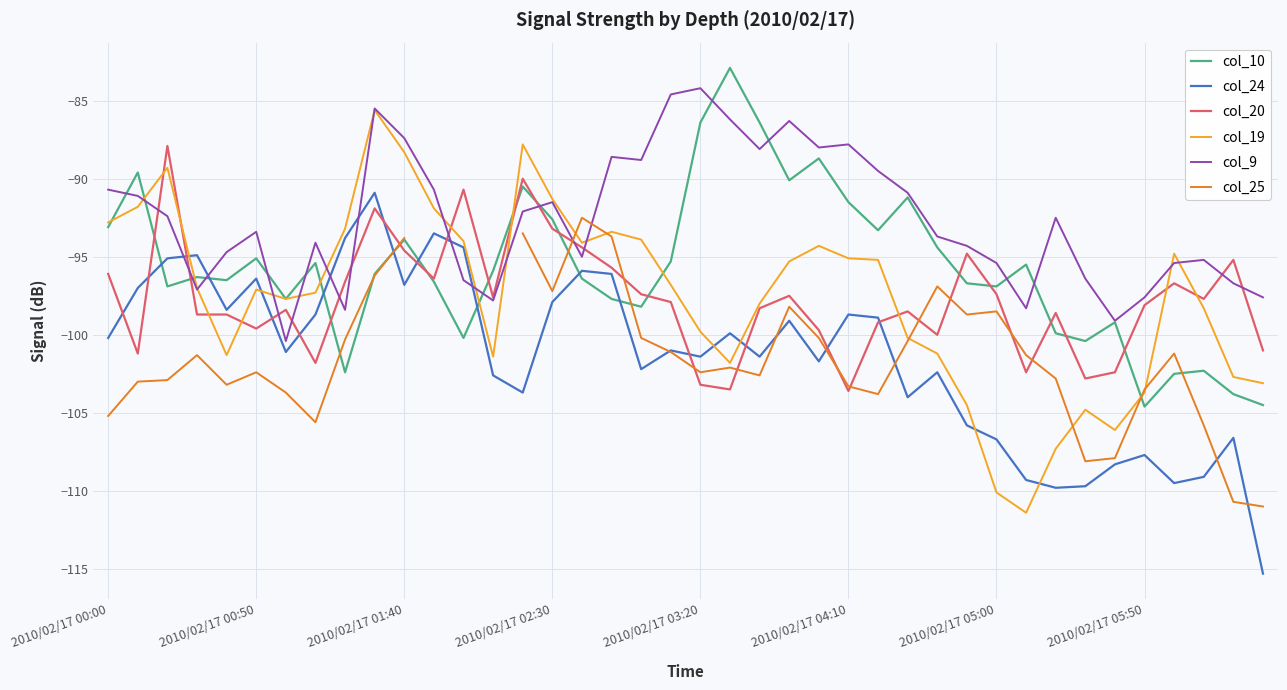

What is the difference between the highest and lowest values at 2010/02/17 02:00?

9.5